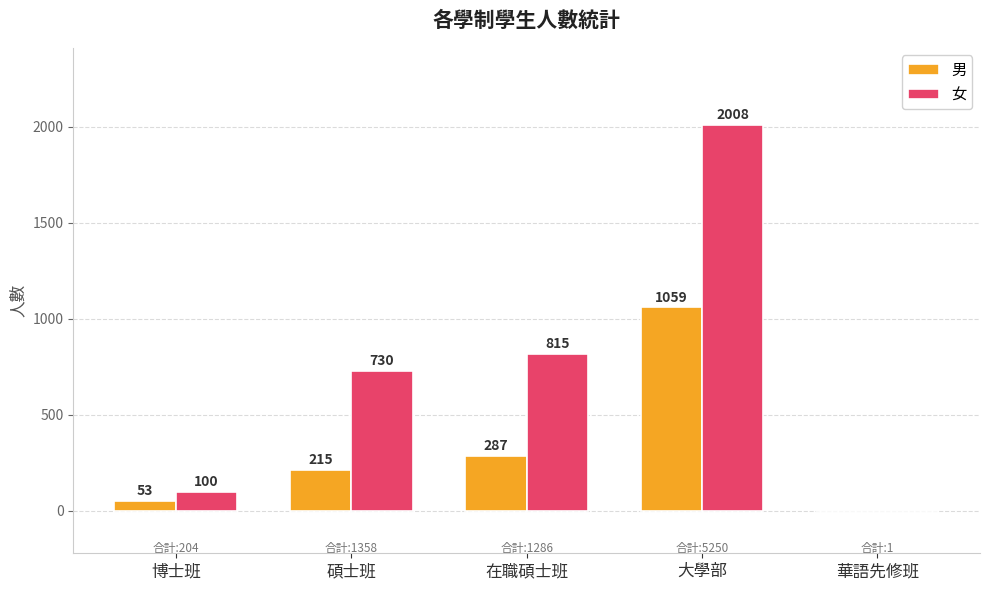

At which category is the sum across all series the highest?

大學部